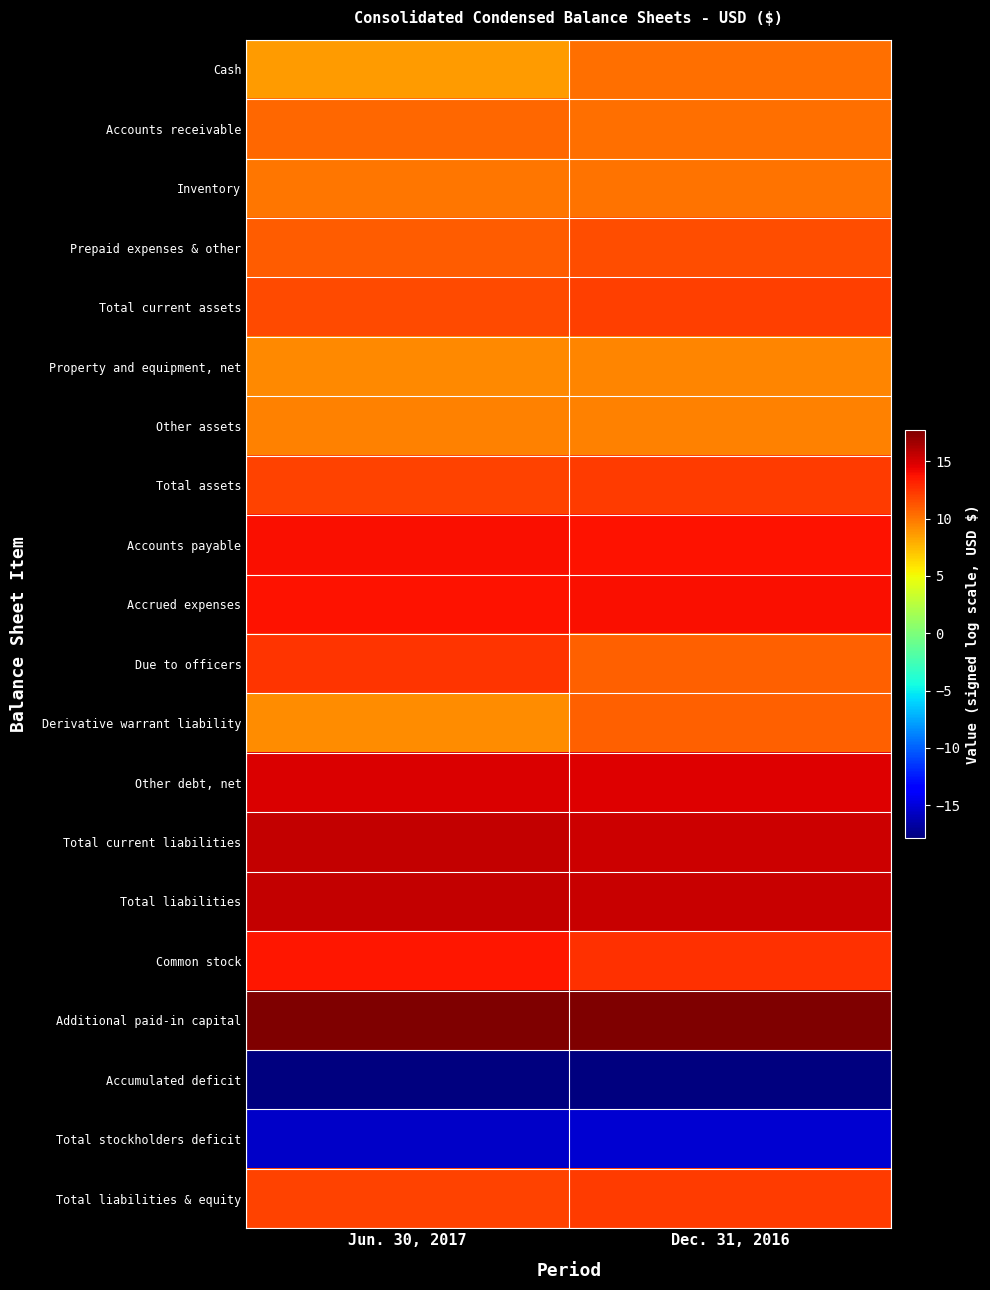

List the series in order of their peak value, lowest first.

Accumulated deficit, Total stockholders deficit, Property and equipment, net, Other assets, Inventory, Cash, Accounts receivable, Derivative warrant liability, Prepaid expenses & other, Total current assets, Total assets, Total liabilities & equity, Due to officers, Common stock, Accrued expenses, Accounts payable, Other debt, net, Total current liabilities, Total liabilities, Additional paid-in capital